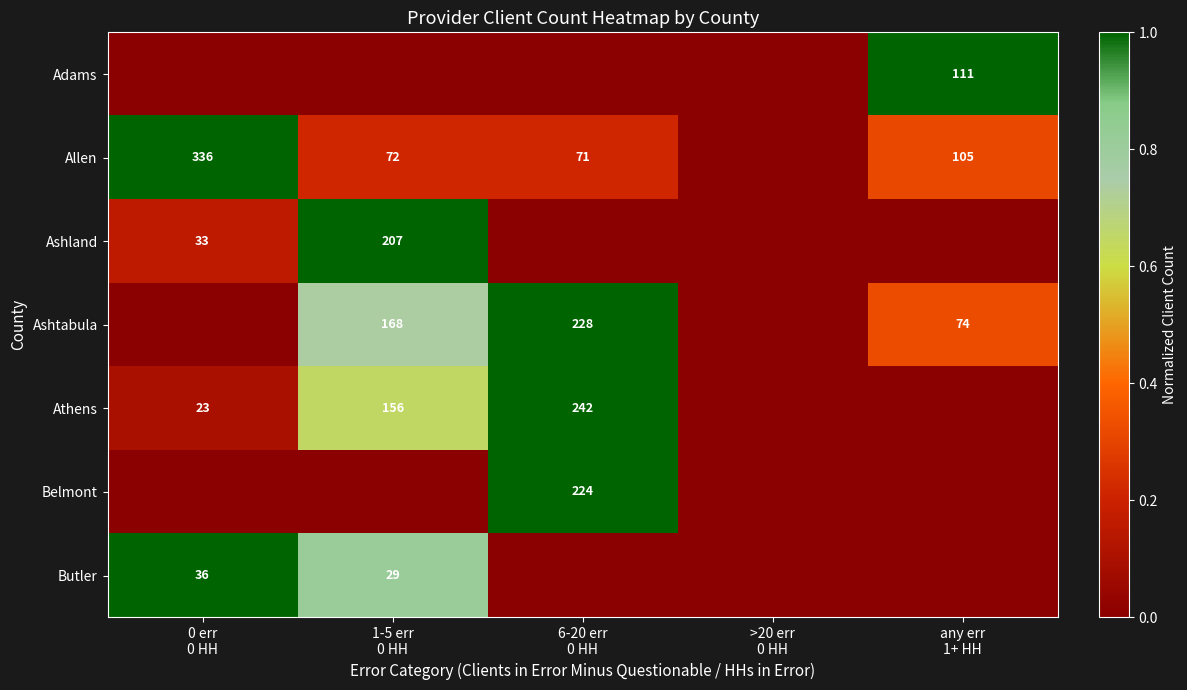

True or false: Belmont has a value of -0.6 at any err 1+ HH.

False